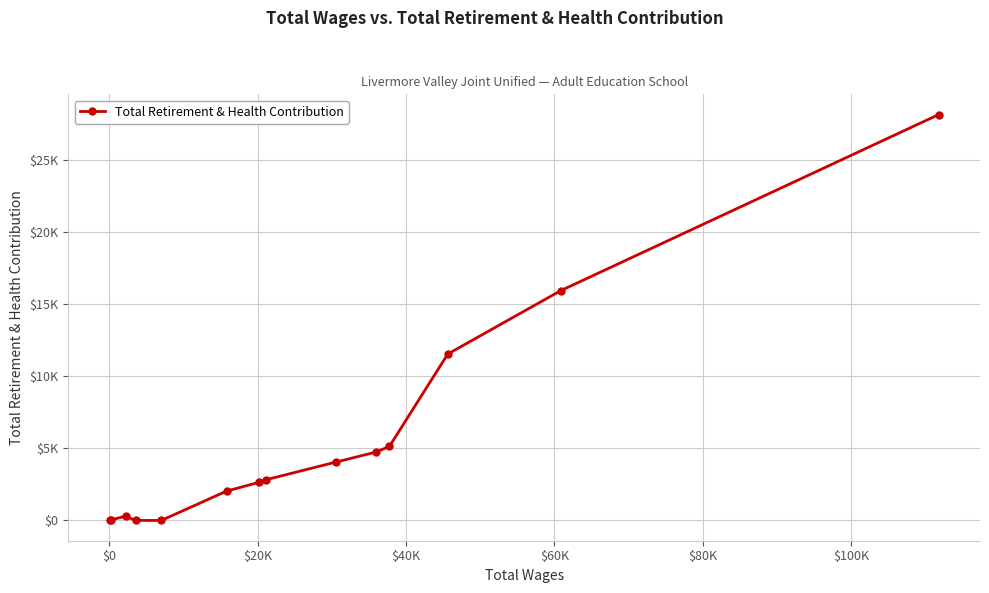

Is this an area chart (filled region under the line)?

No